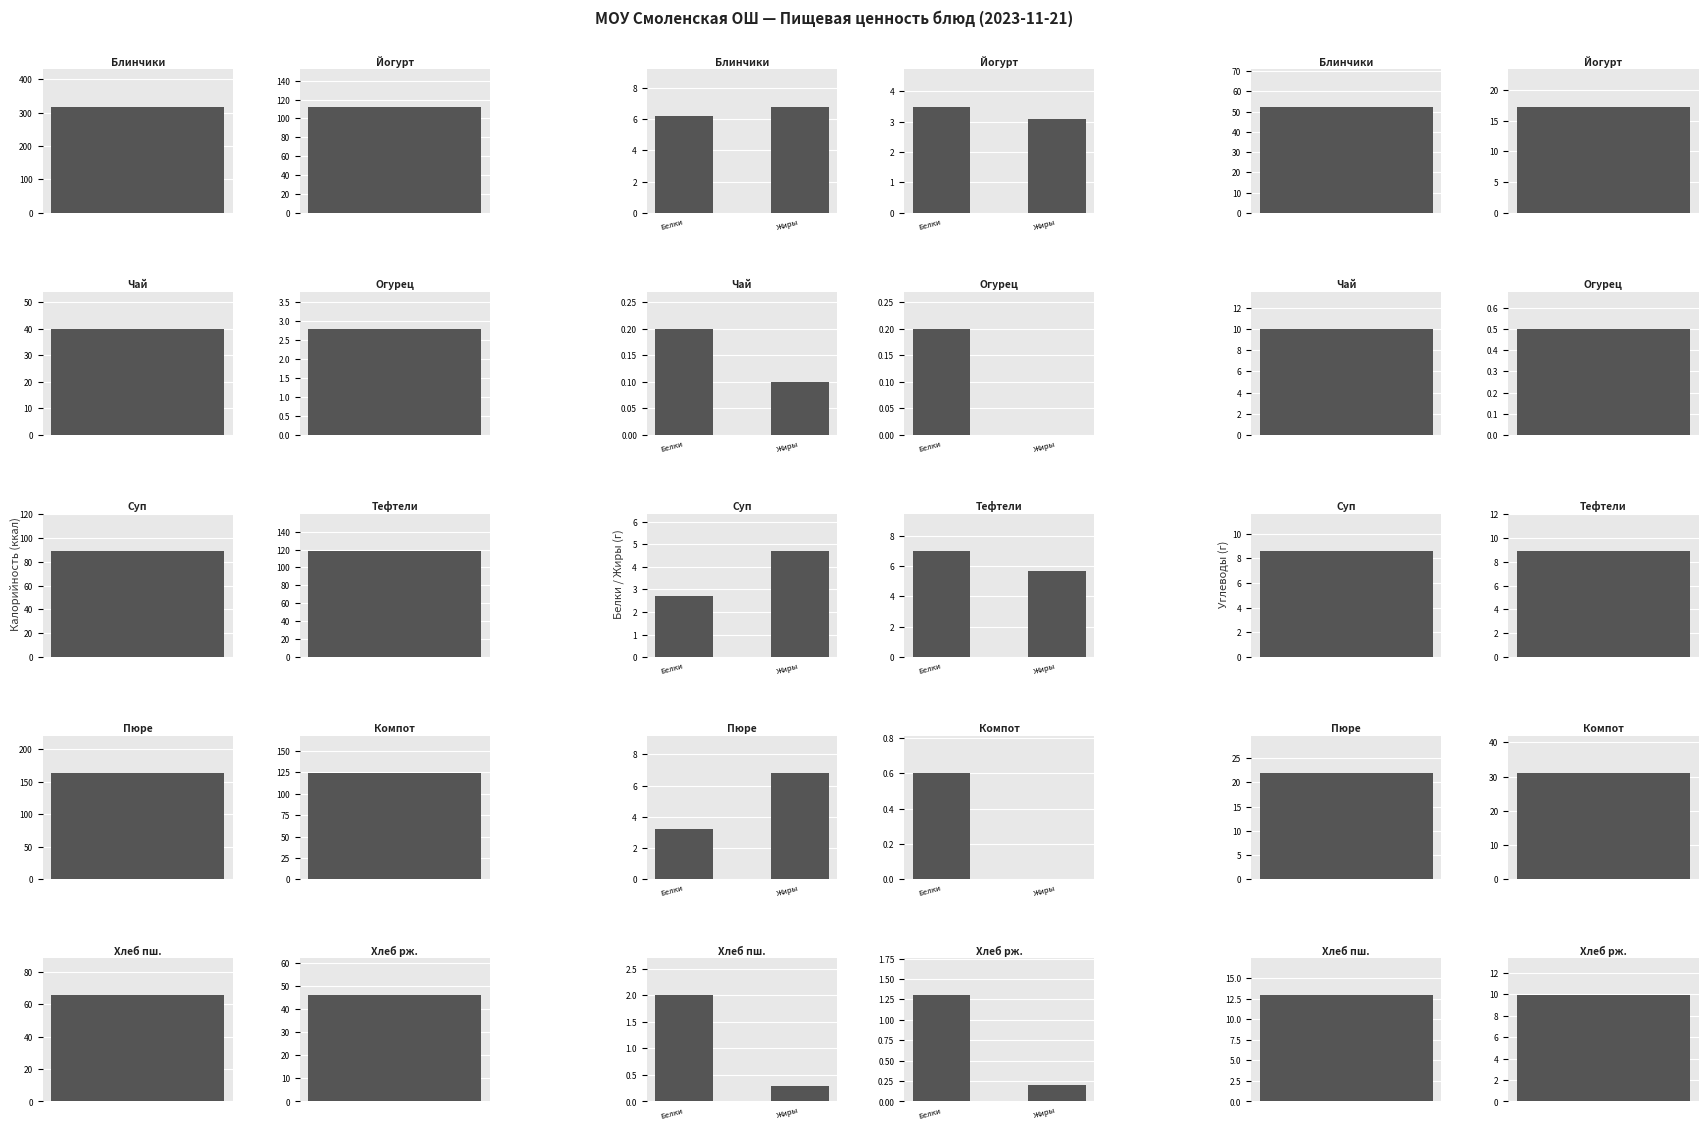

What is the spread (max minus min) of values at Хлеб пшеничный?

65.2